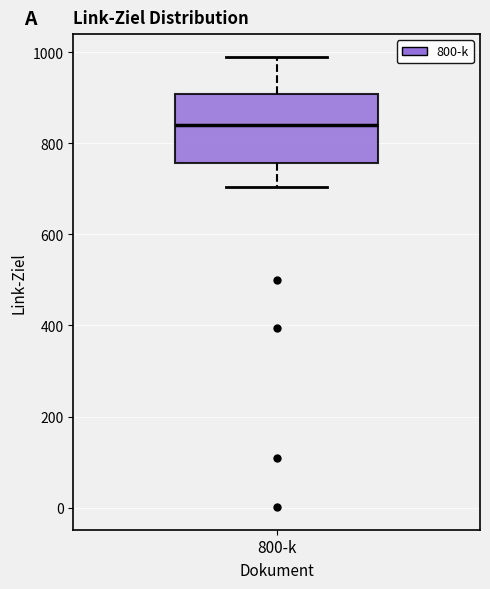

Read this box plot against the y-axis: the position of the median line, the range covered by the box, and the ends of both whiskers. The values are not printed on the chart, so give them approximately, as read against the axis.

median 840, box 760 to 900, whiskers 700 to 1000